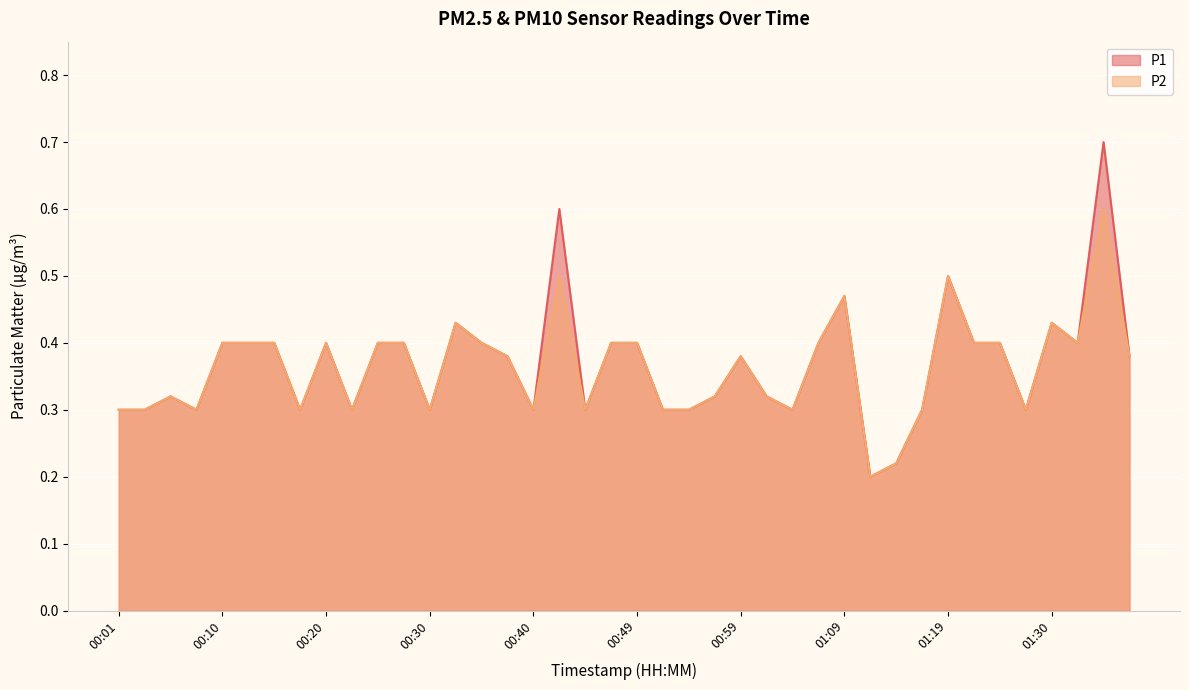

What value does the P1 series have at 00:57?

0.3